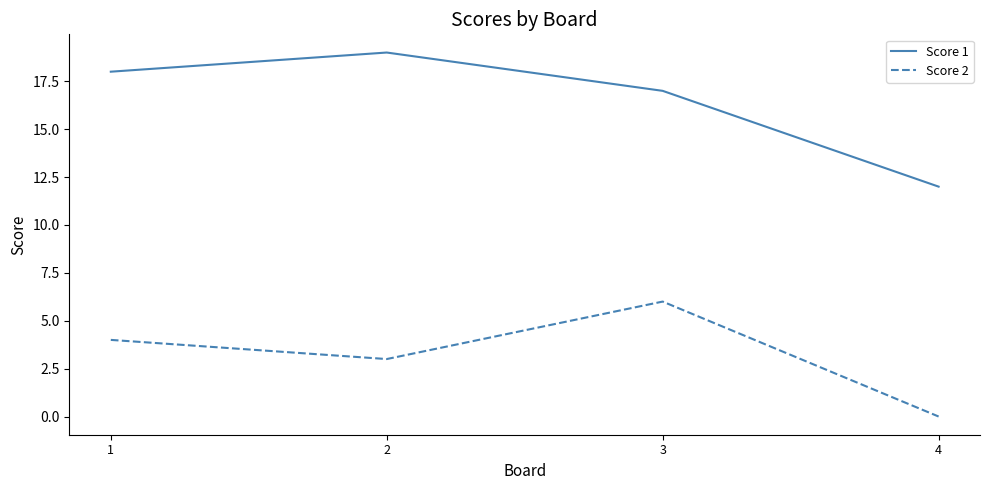

How many distinct data groups are displayed?

2